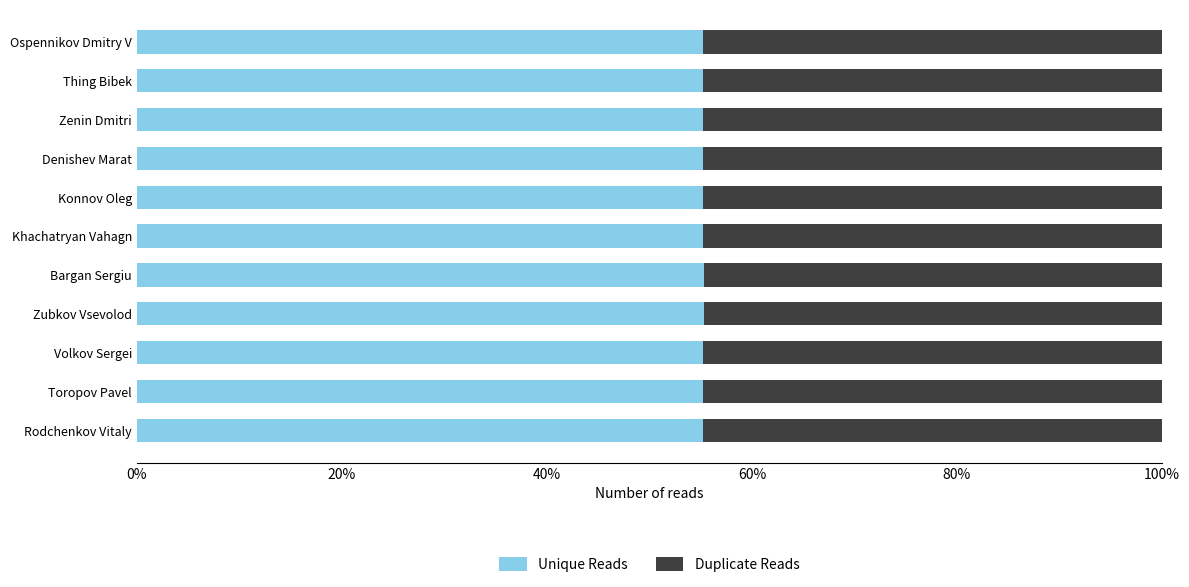

Which series has the widest spread of values?

Unique Reads